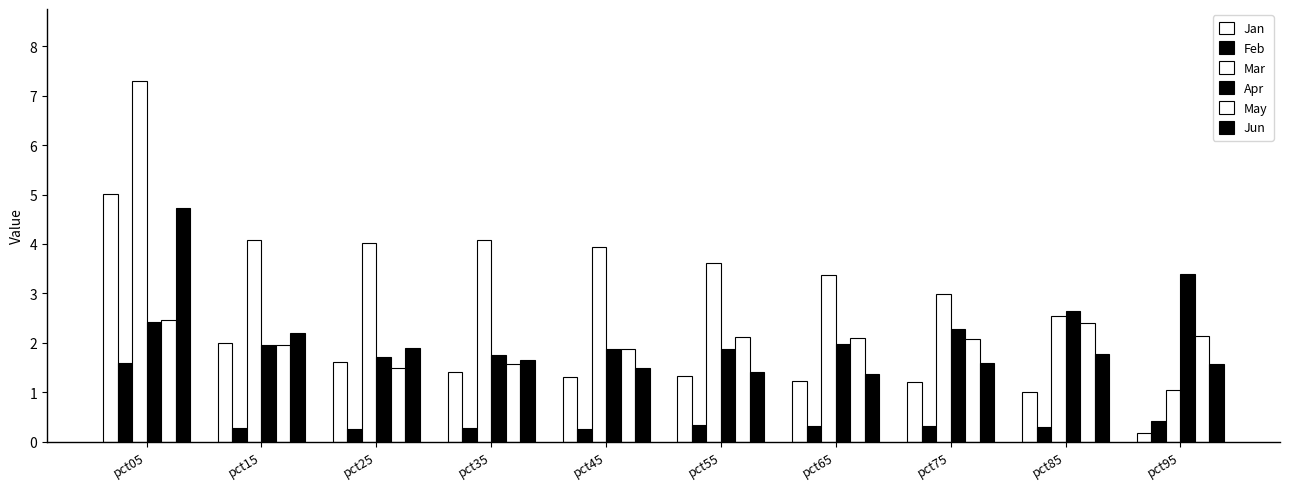

What is the sum of the Jan values at pct35 and pct85?

2.4